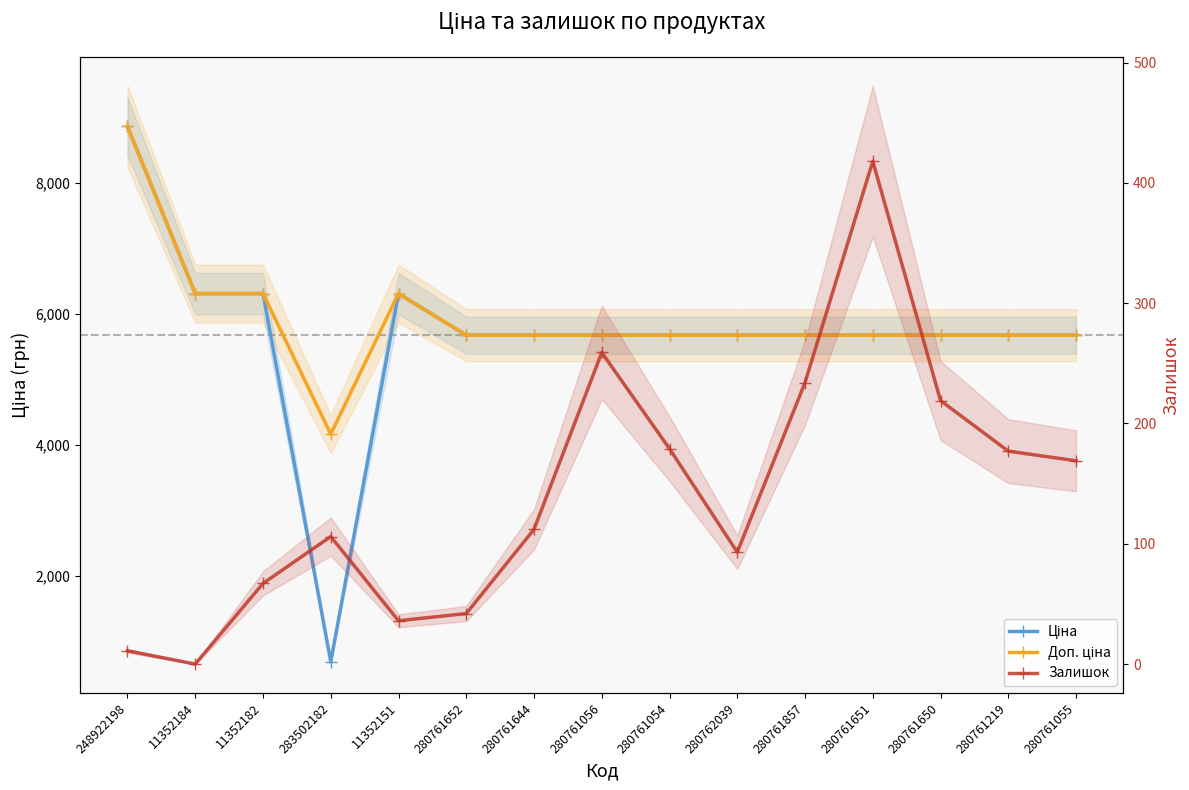

What position from the left is 280761055?

15